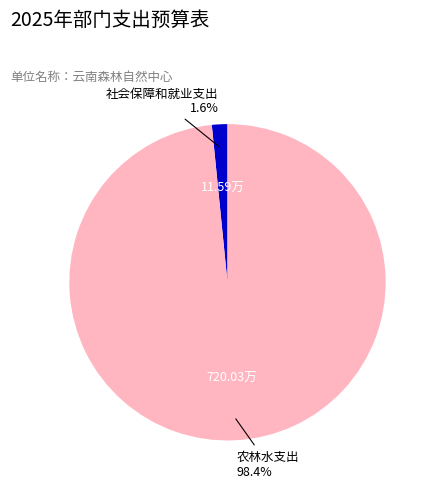

Does any single category account for the majority?

Yes